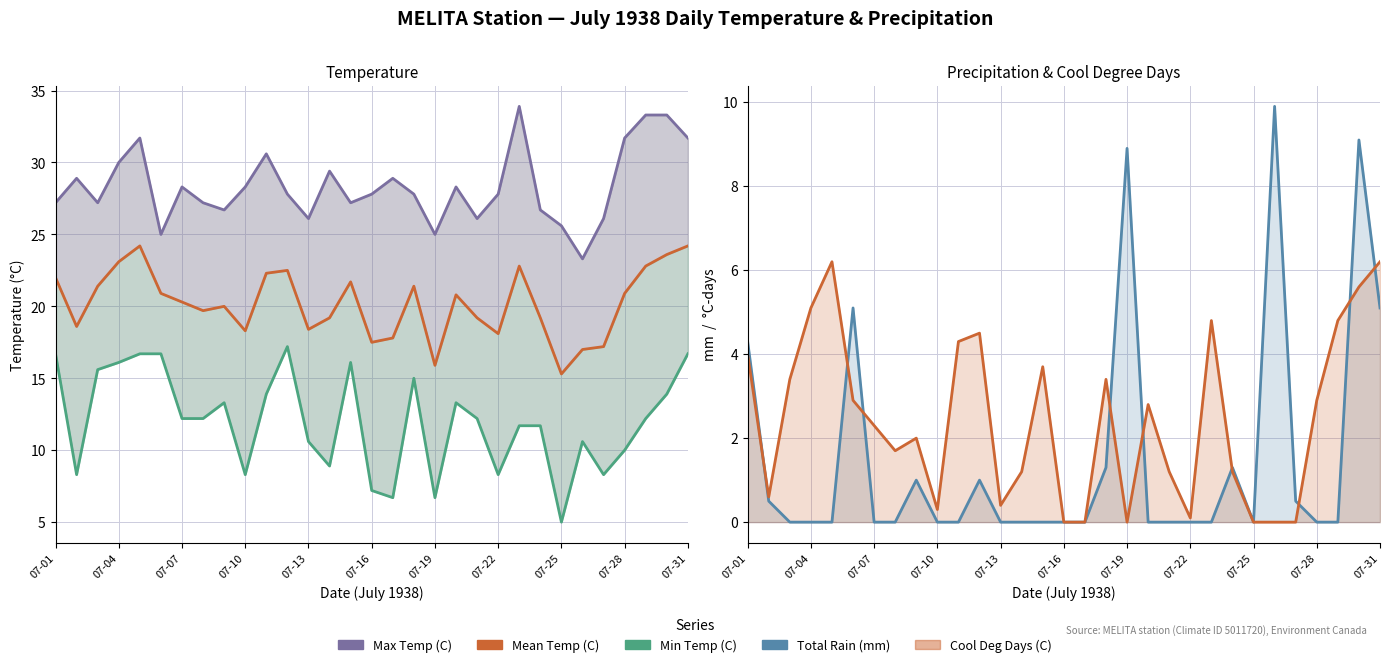

Which series has the largest total across all categories?

Max Temp (C)